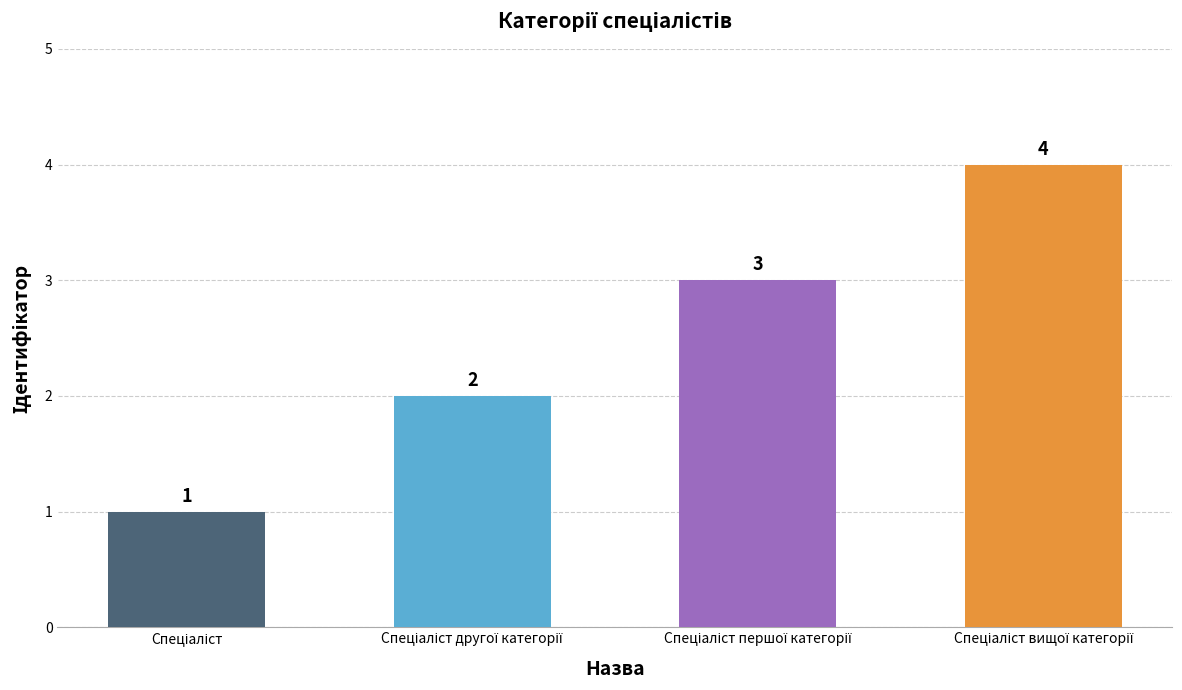

Are the bars horizontal?

No